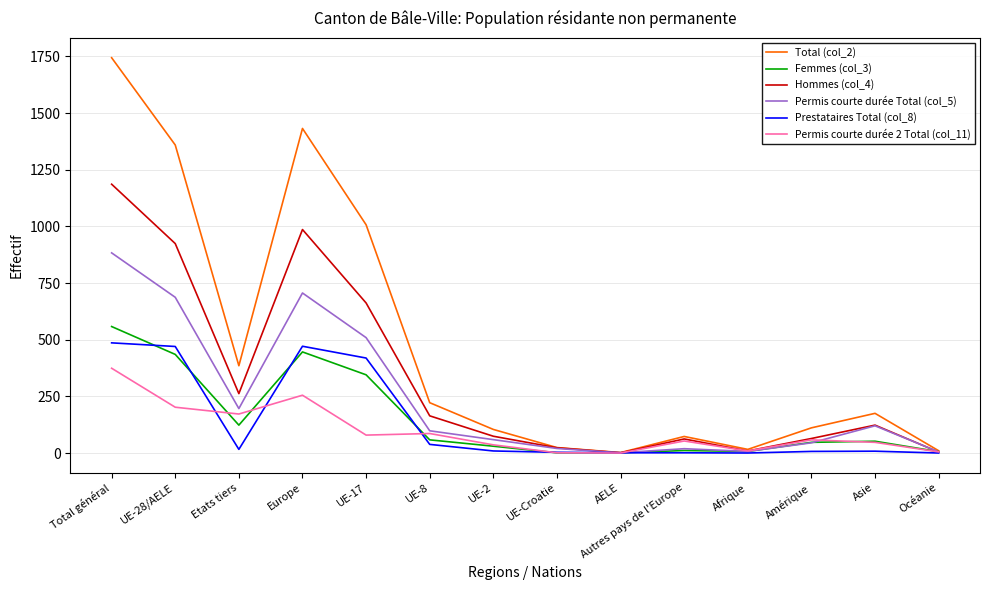

What is the spread (max minus min) of values at Total général?

1370